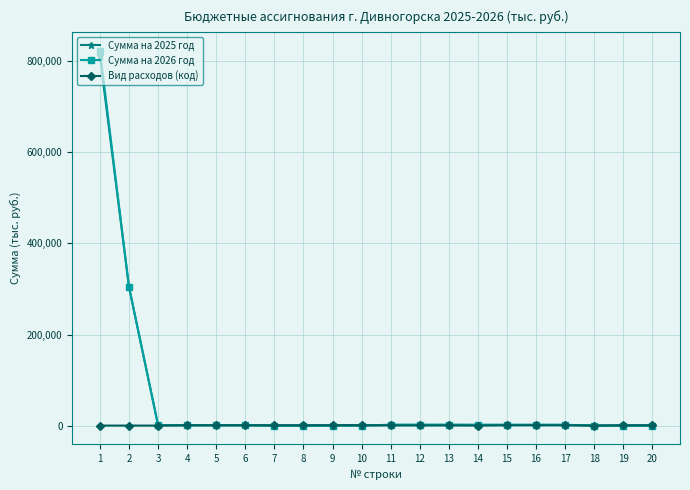

The value of Сумма на 2026 год at 2 is 304404.4. True or false?

True